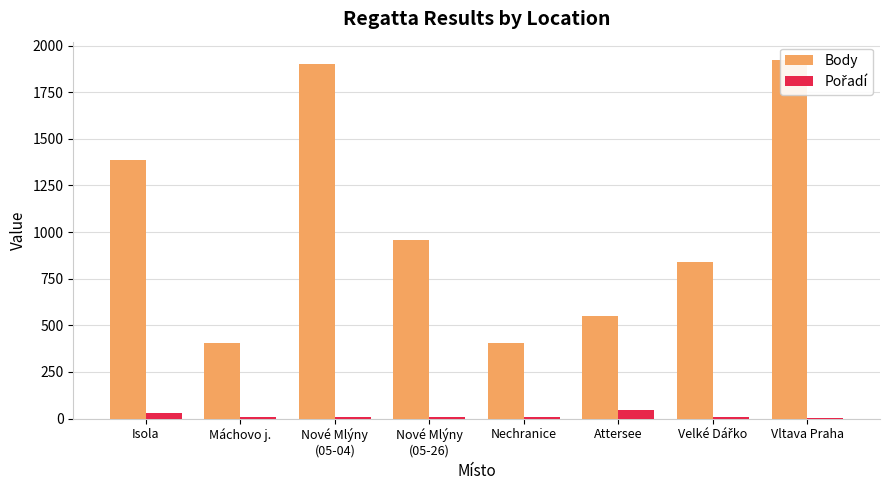

The Pořadí series shows 47 at Attersee. True or false?

True